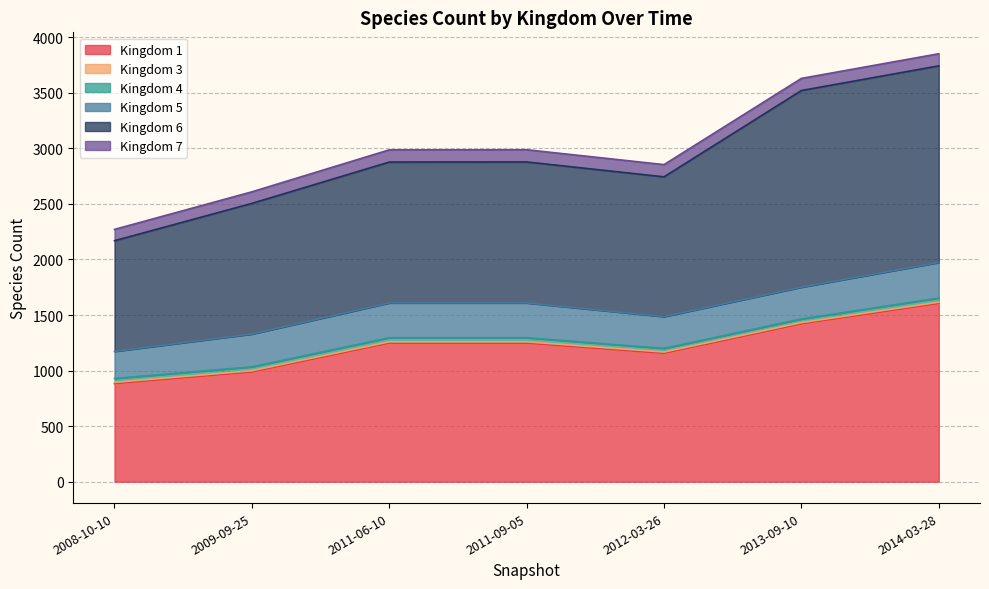

What is the spread (max minus min) of values at 2008-10-10?

984